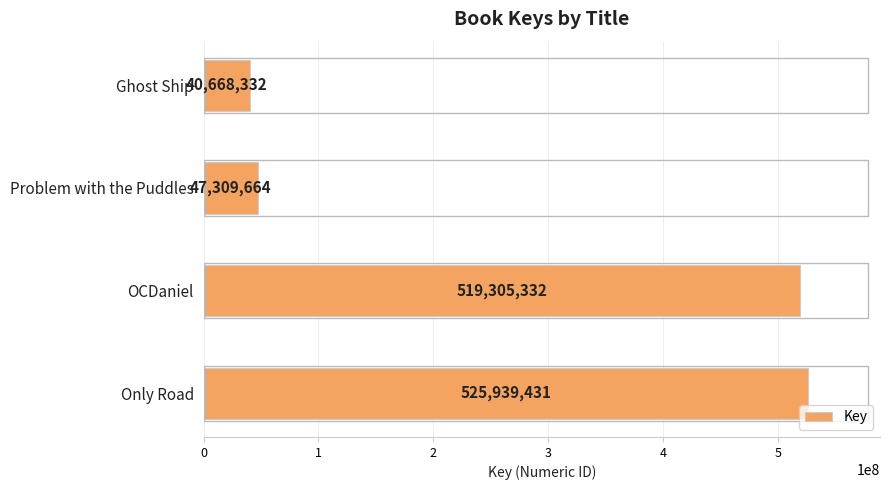

List the labels in order of value, largest first.

Only Road, OCDaniel, Problem with the Puddles, Ghost Ship